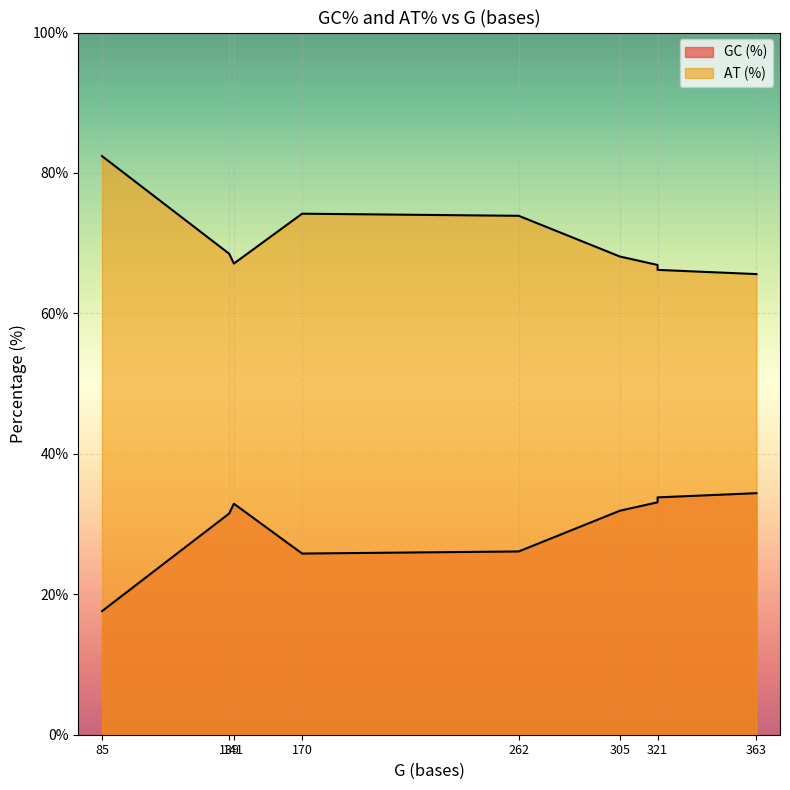

At which category does the chart reach its peak across all series?

85